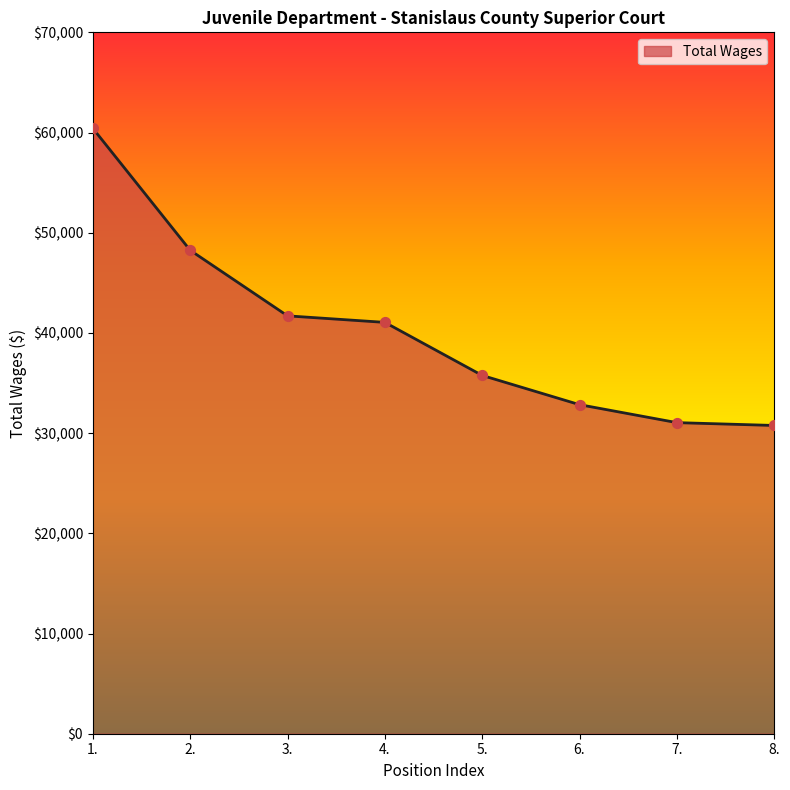

Which has a higher value, 5. or 1.?

1.